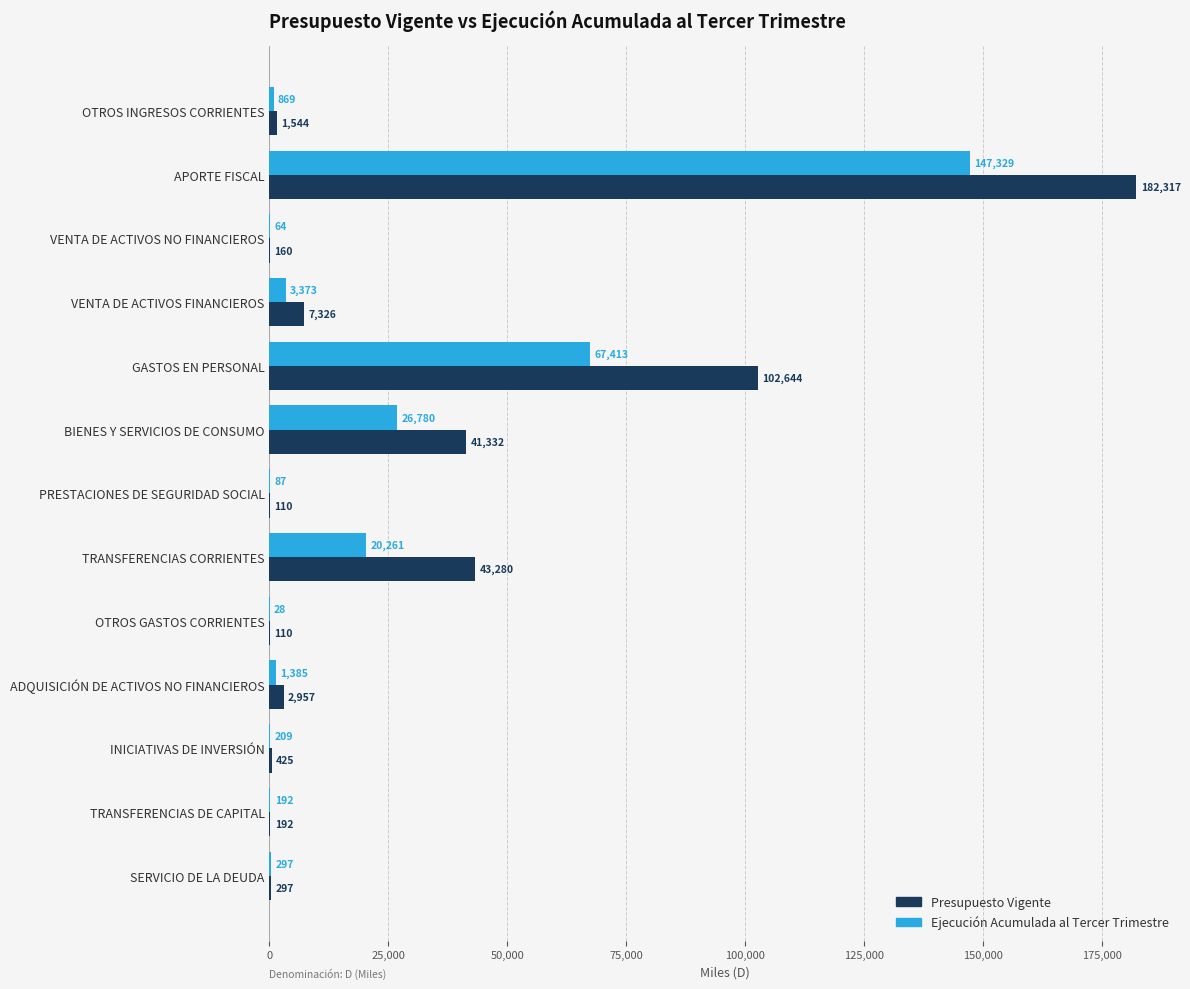

What is the approximate value of Ejecución Acumulada al Tercer Trimestre at VENTA DE ACTIVOS NO FINANCIEROS, to the nearest 50?

50